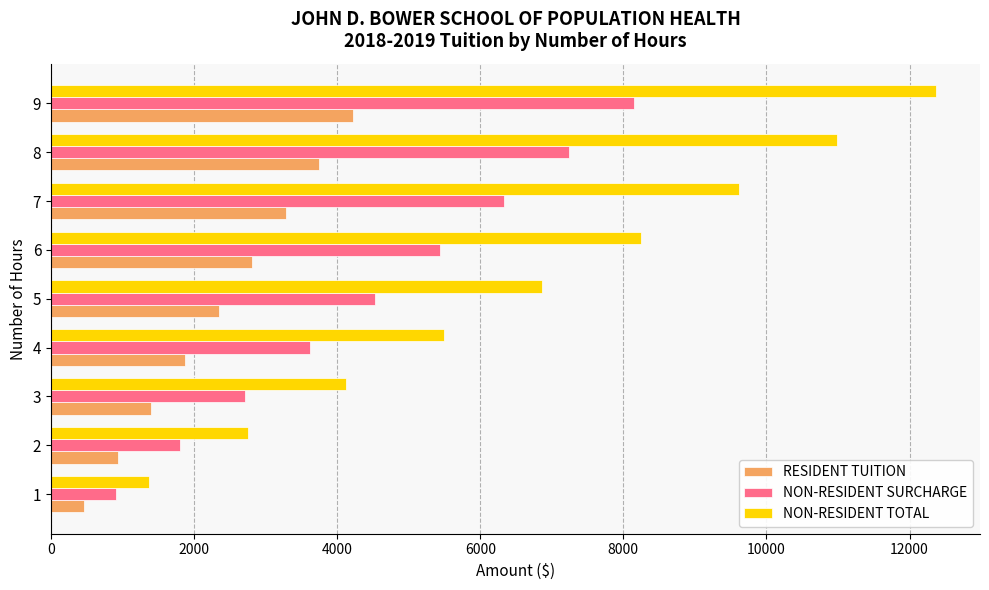

At how many categories does at least one series exceed 8592?

3